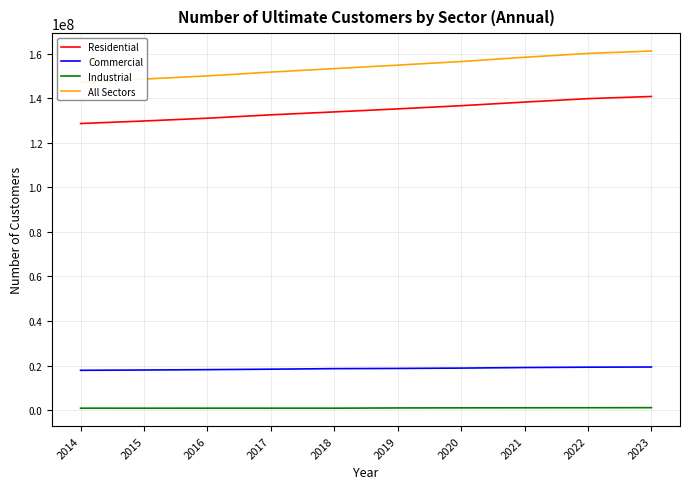

Which category has the lowest value in the Residential series?

2014